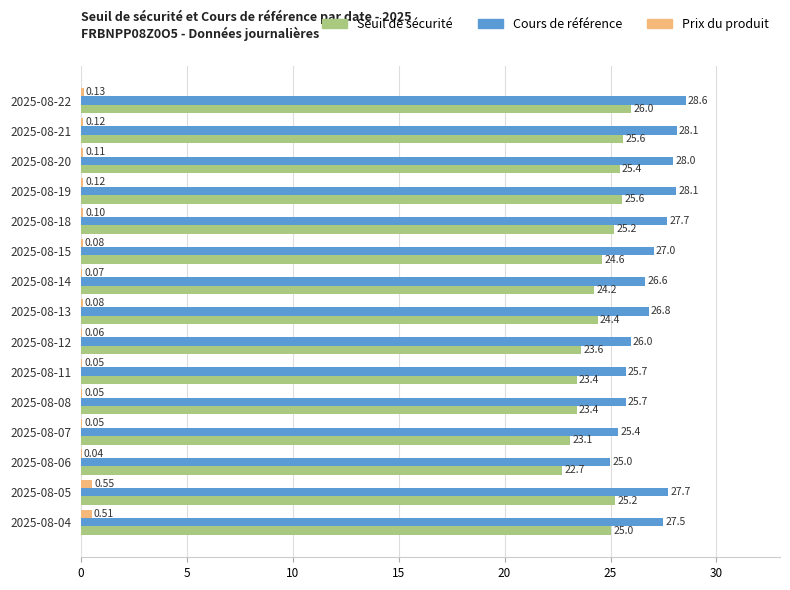

What is the sum of the Cours de référence values at 2025-08-20 and 2025-08-11?

53.7